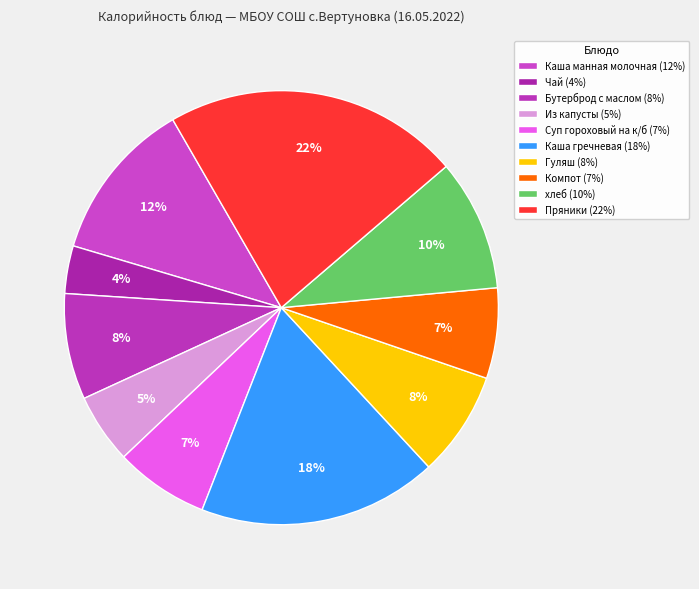

To the nearest percent, what portion does Бутерброд с маслом represent?

8%